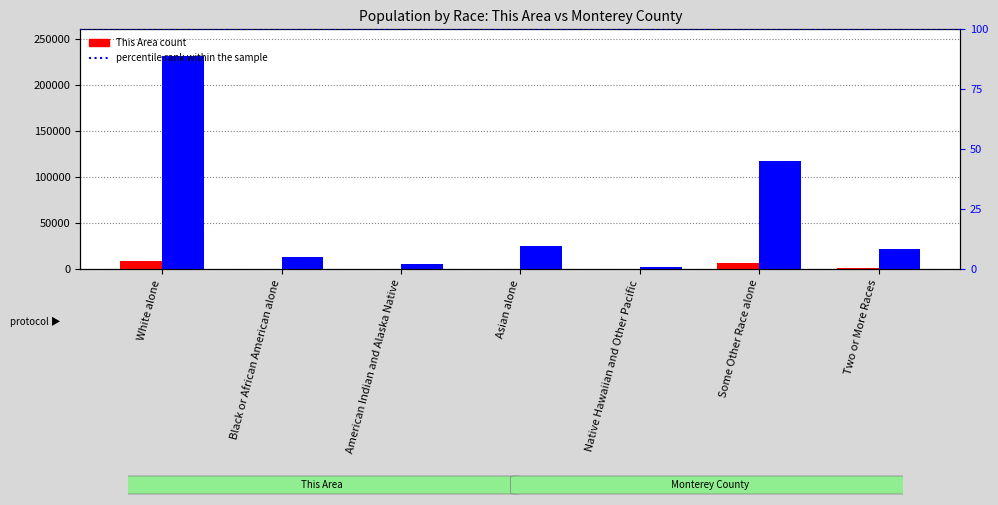

Count the number of data series in this chart.

2